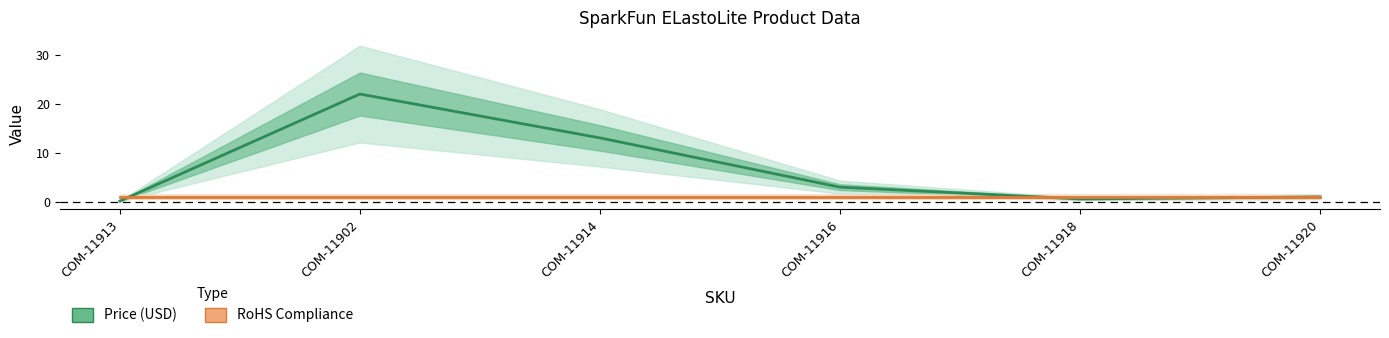

What is the sum of all RoHS Compliance values?

6.0